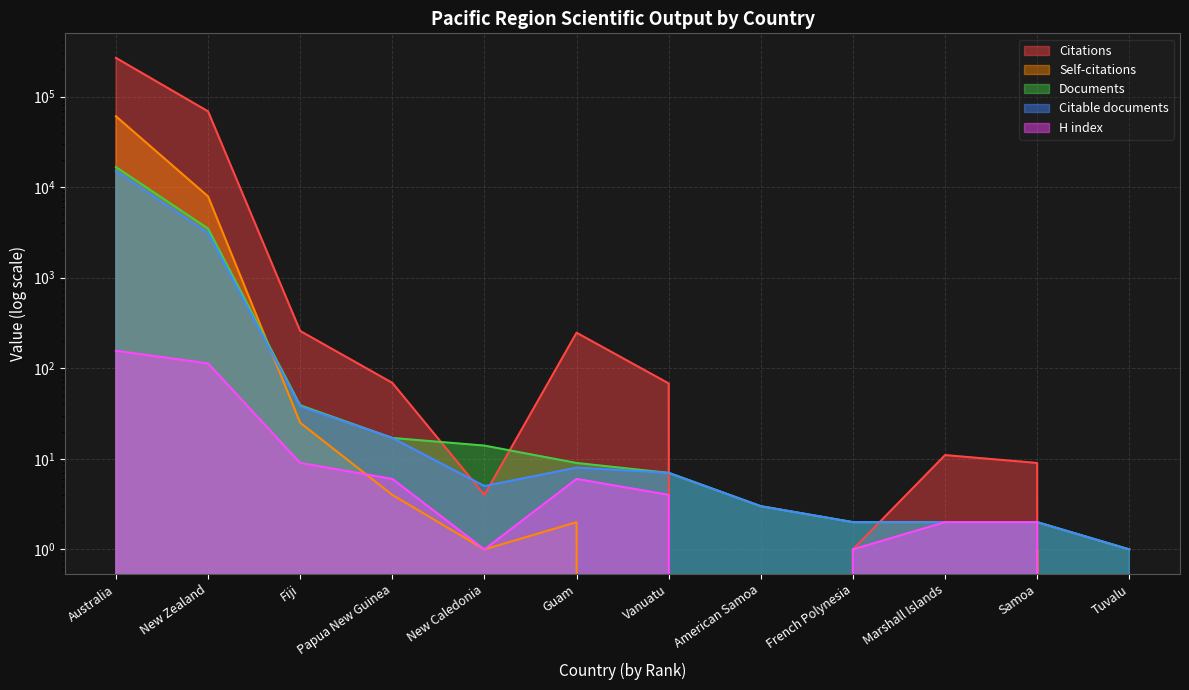

What is the label of the 10th point from the right?

Fiji